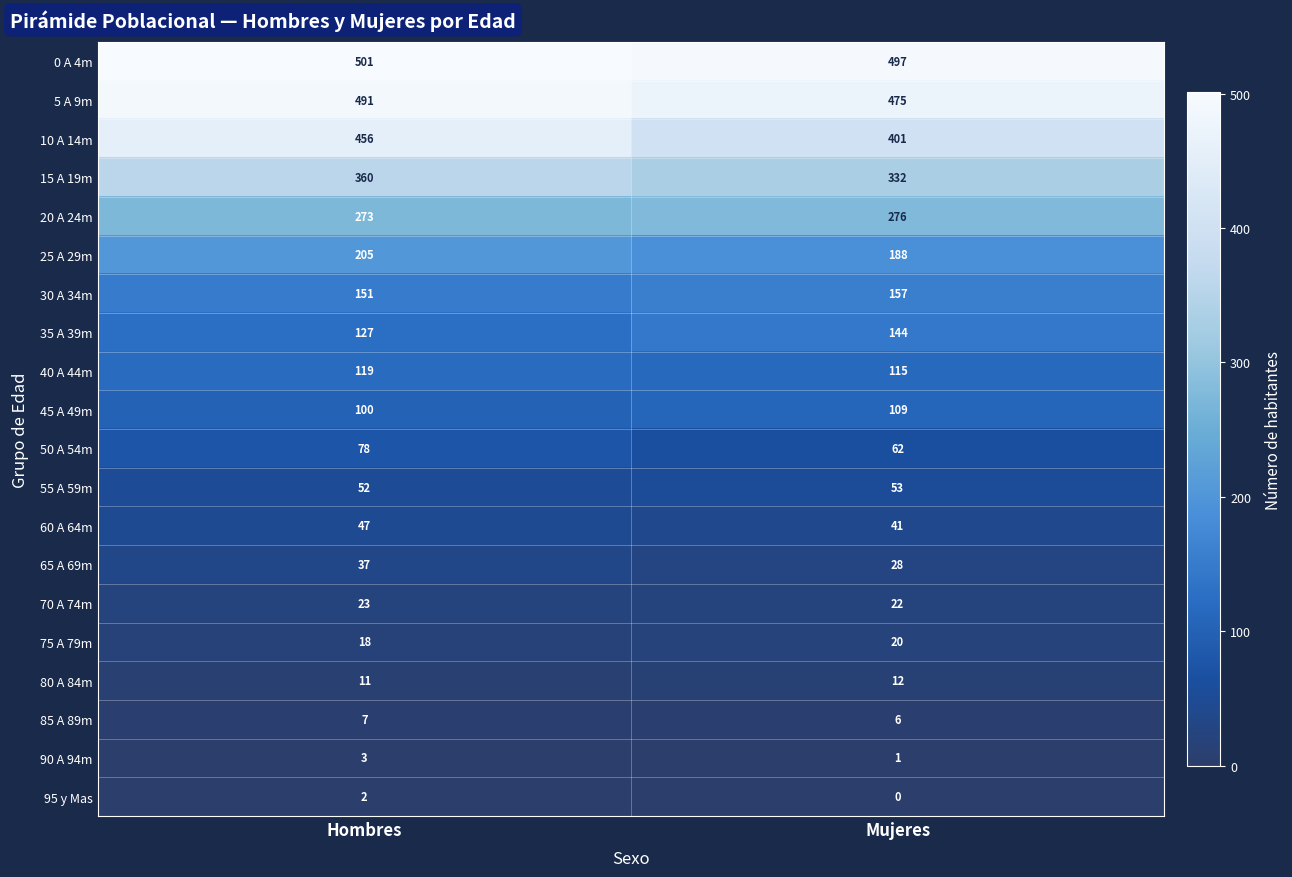

What is the difference between the maximum and minimum values in the 35 A 39m series?

17